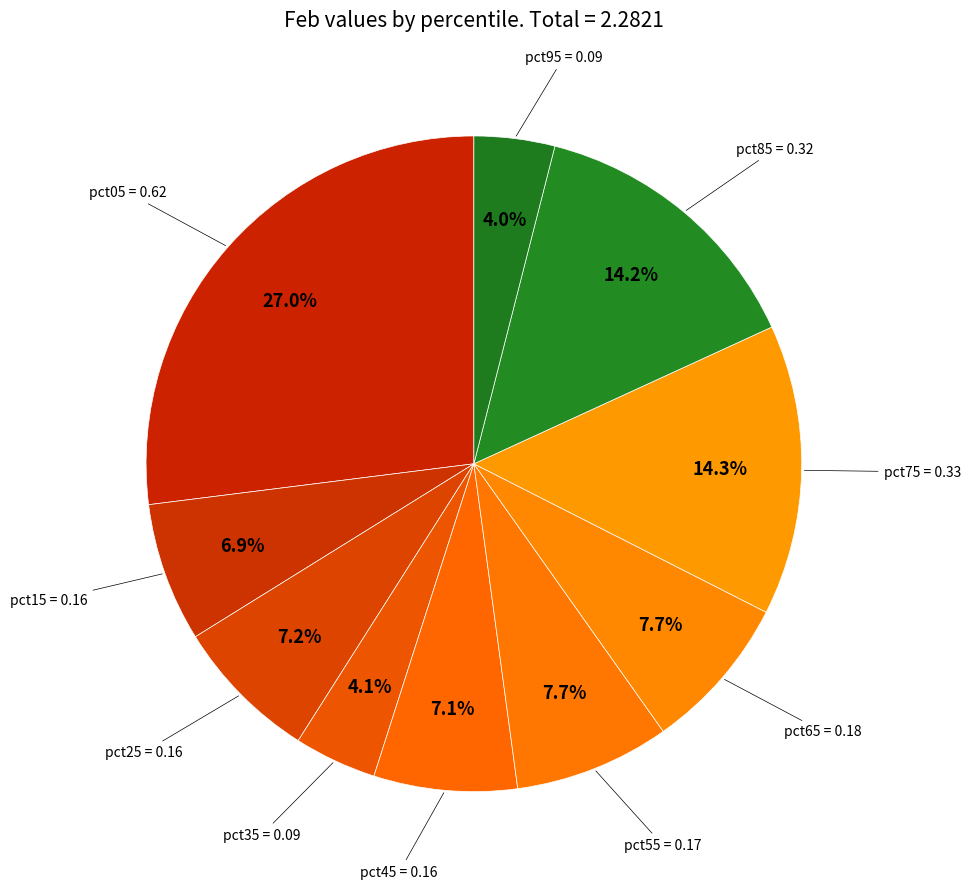

How many slices are in this pie chart?

10